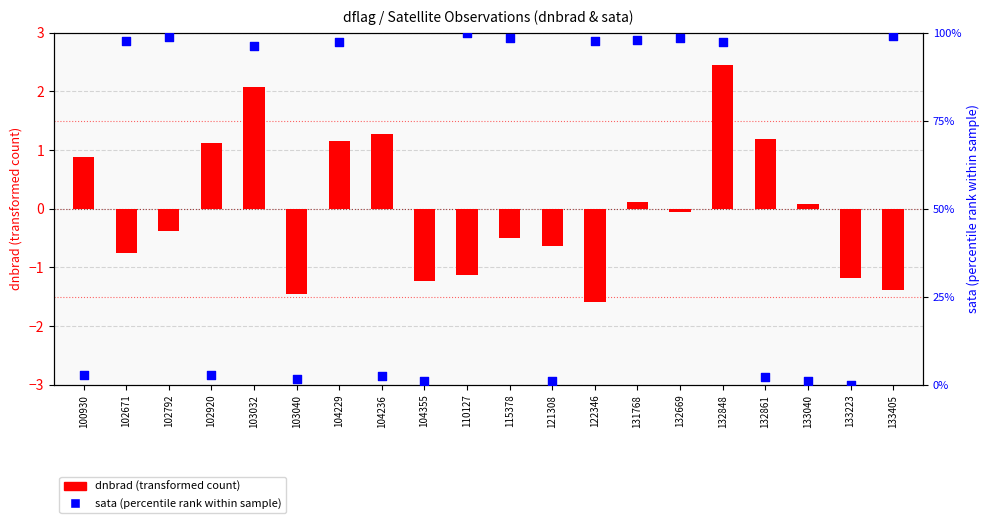

Is the value of dnbrad (transformed) at 133040 greater than the value of sata (percentile) at 102792?

No